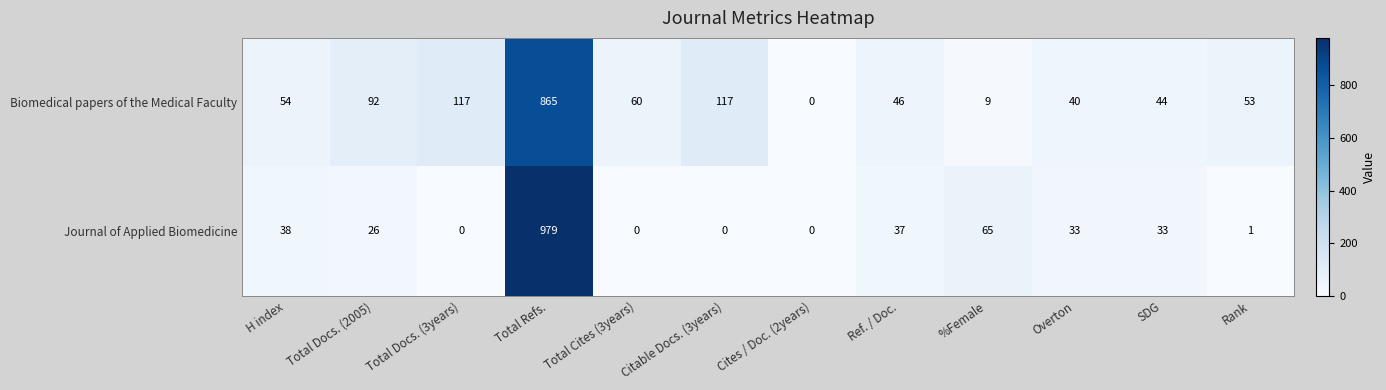

How many positive values does the Biomedical papers of the Medical Faculty series have?

11